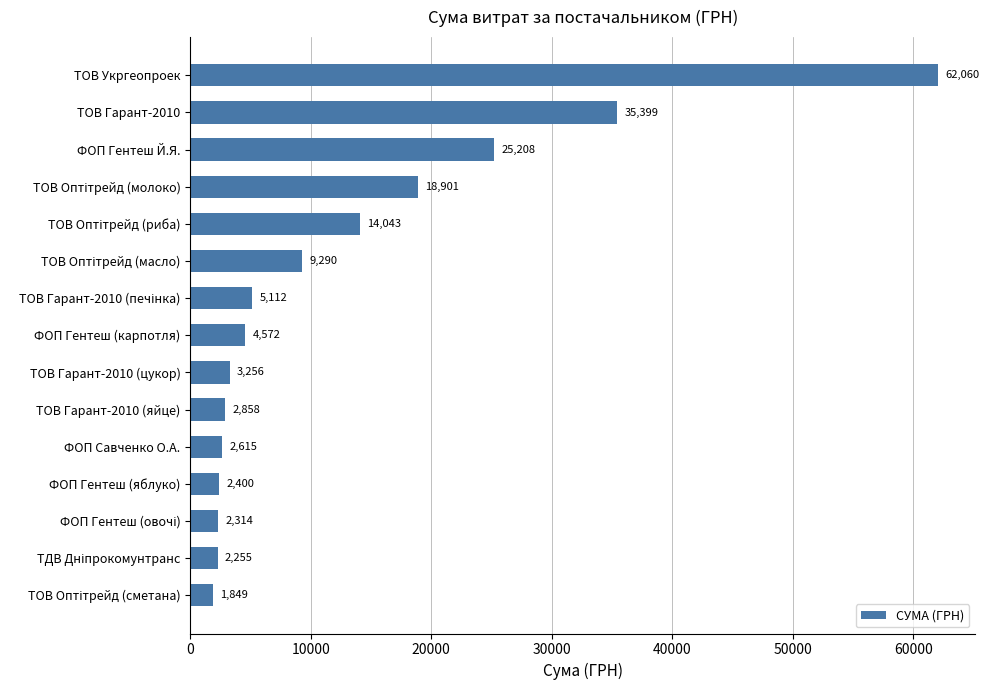

Is it true that the value at ТОВ Гарант-2010 is 51600.8?

False